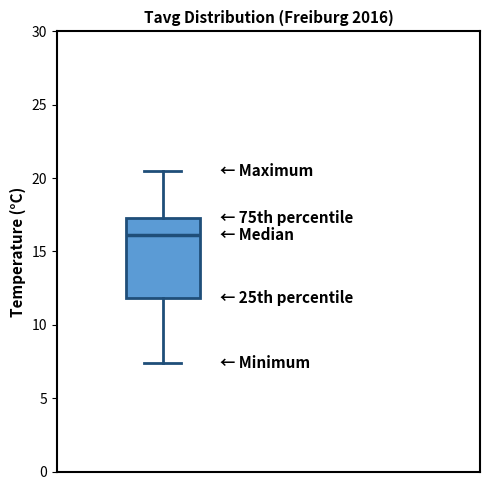

Read this box plot against the y-axis: the position of the median line, the range covered by the box, and the ends of both whiskers. The values are not printed on the chart, so give them approximately, as read against the axis.

median 16.0, box 12.0 to 17.5, whiskers 7.5 to 20.5